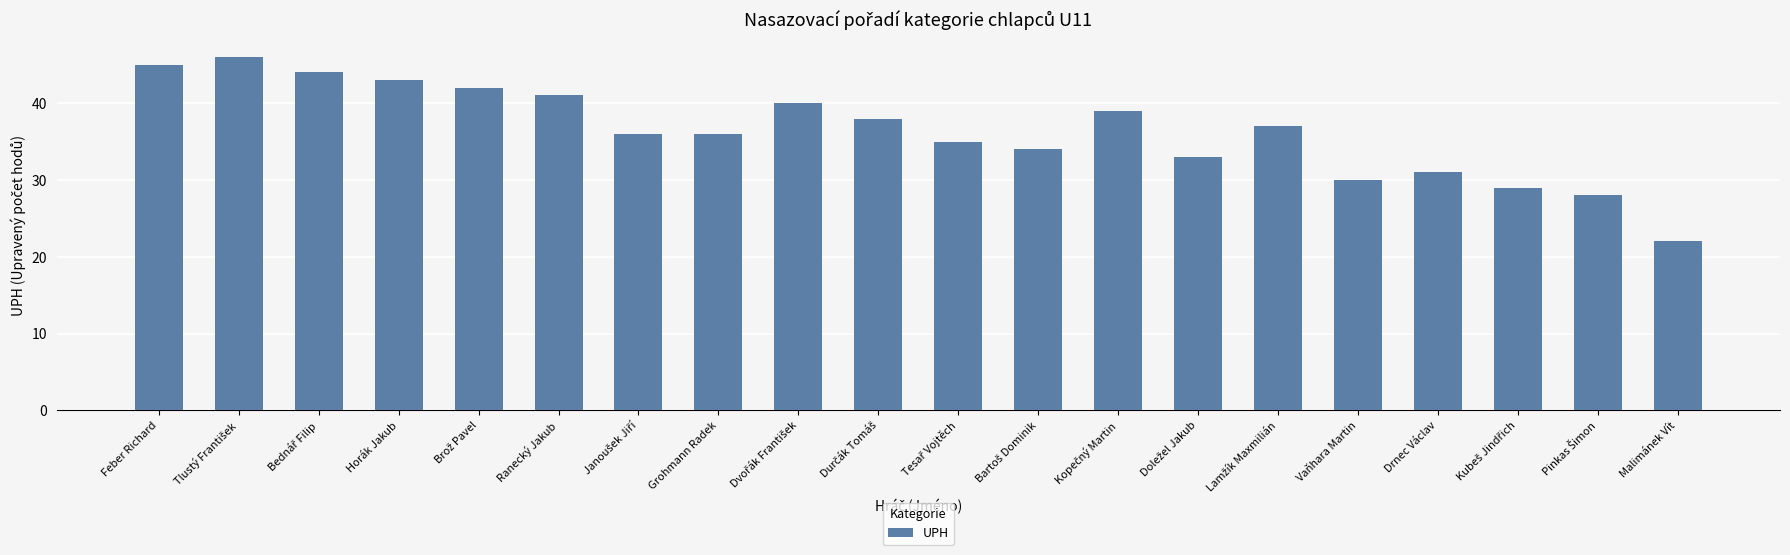

What is the sum of the values at Horák Jakub and Malimánek Vít?

65.0